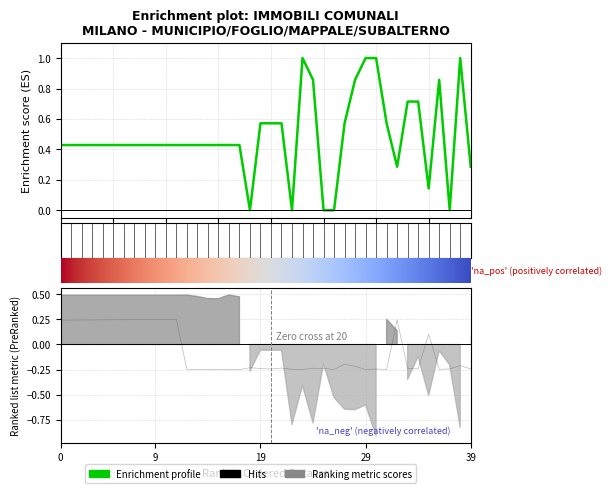

At how many categories does at least one series exceed 0?

35